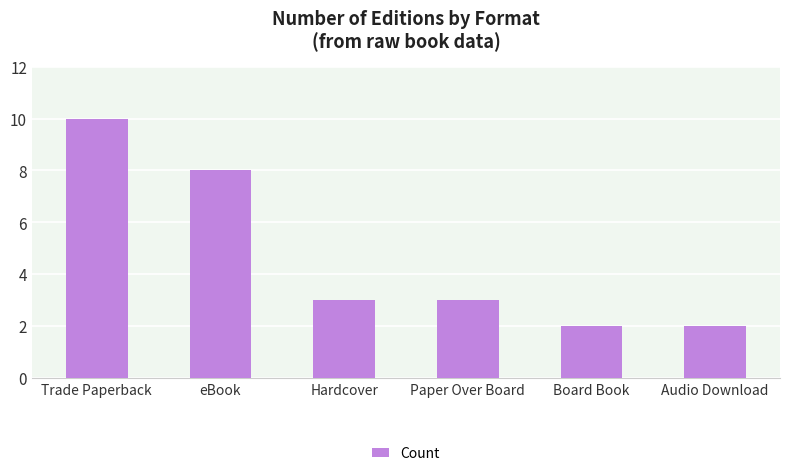

Between Board Book and Hardcover, which is larger?

Hardcover